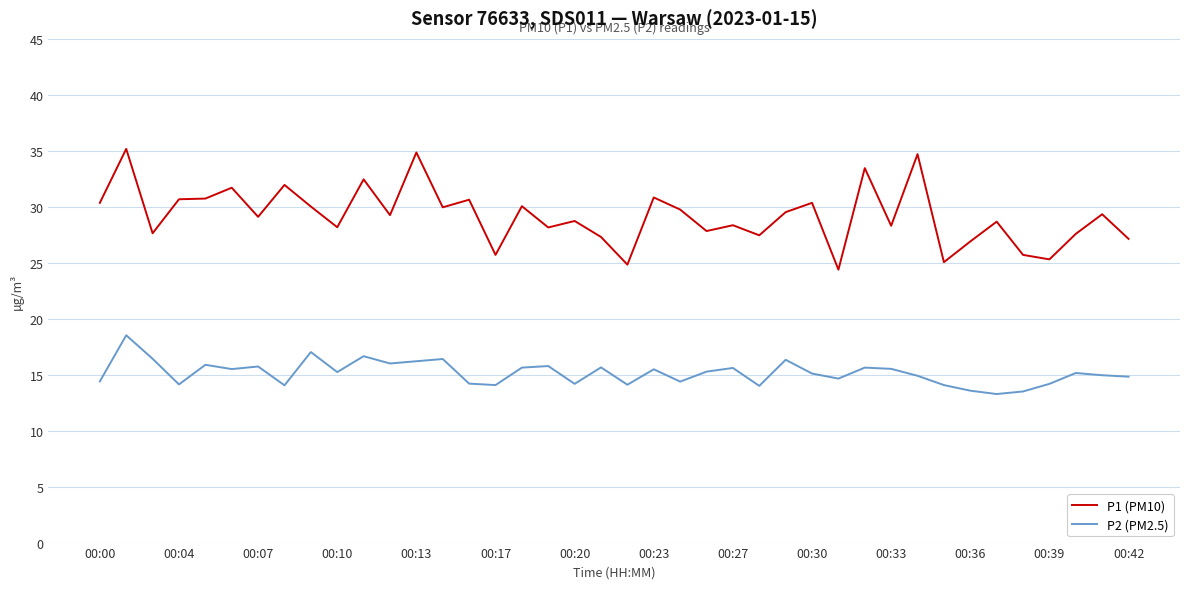

What is the difference between the maximum and minimum values in the P1 (PM10) series?

10.8